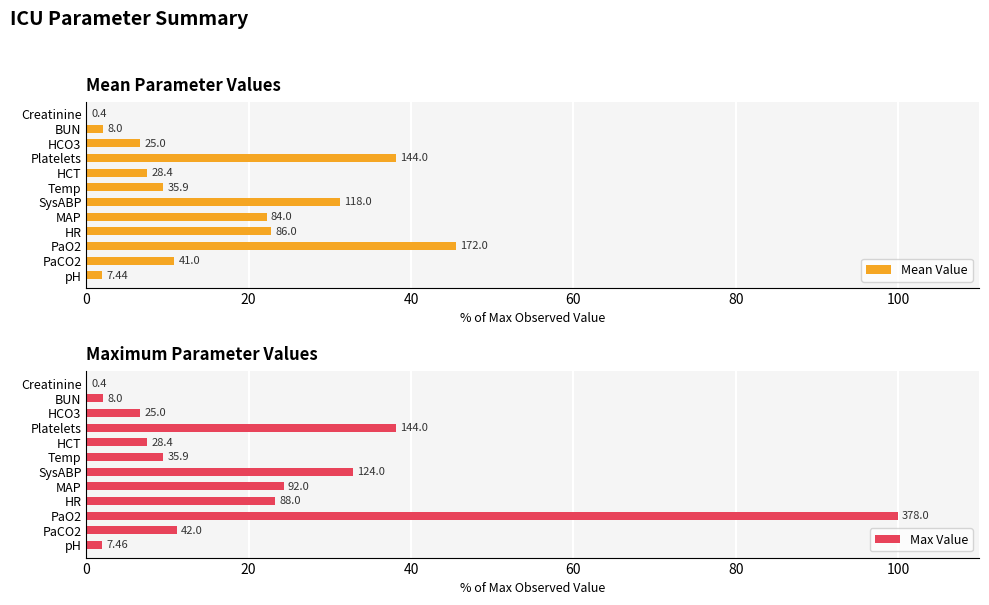

What is the value of the Mean Value bar at the 5th from the left?

22.2